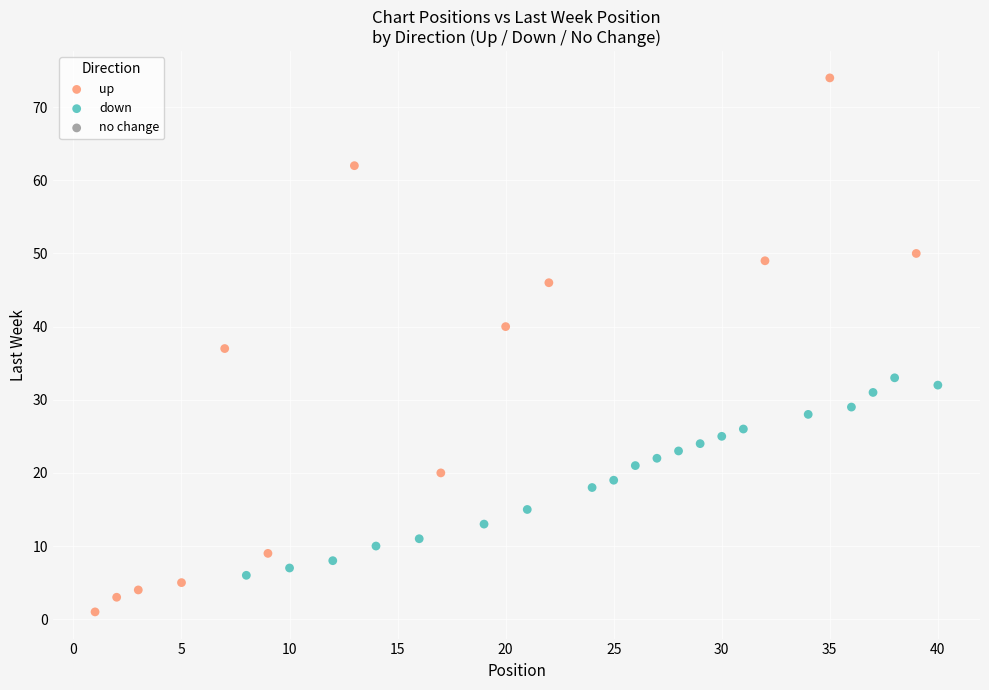

Which series has the largest Y range (max minus min)?

up